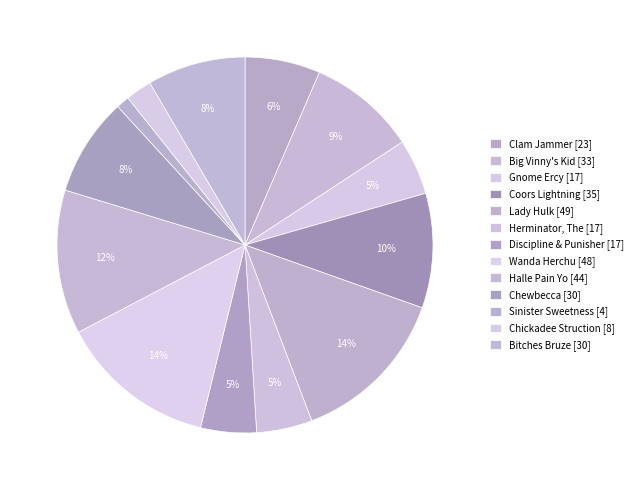

How many slices are in this pie chart?

13